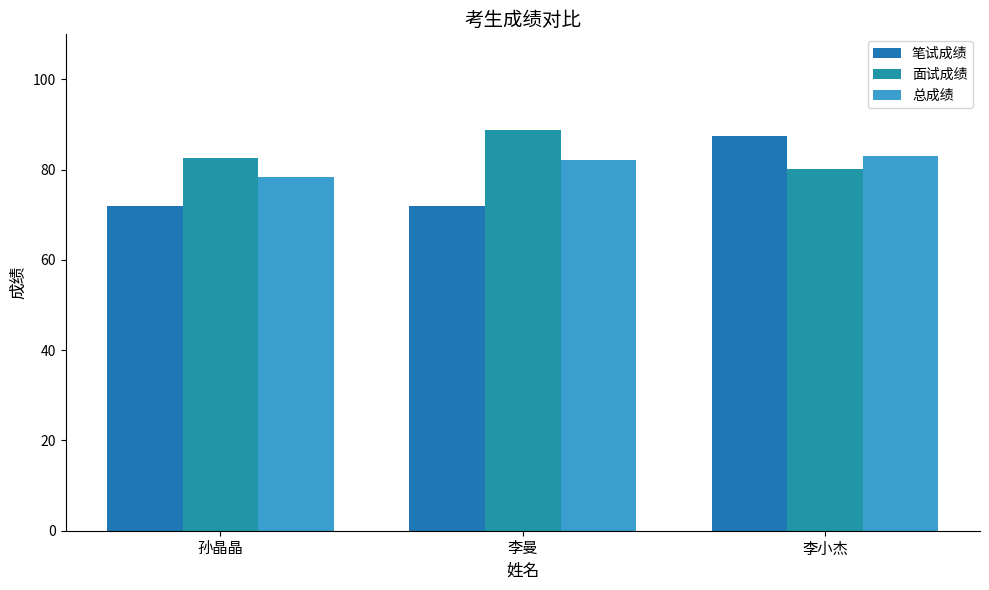

How many values in the 面试成绩 series are below 82?

1